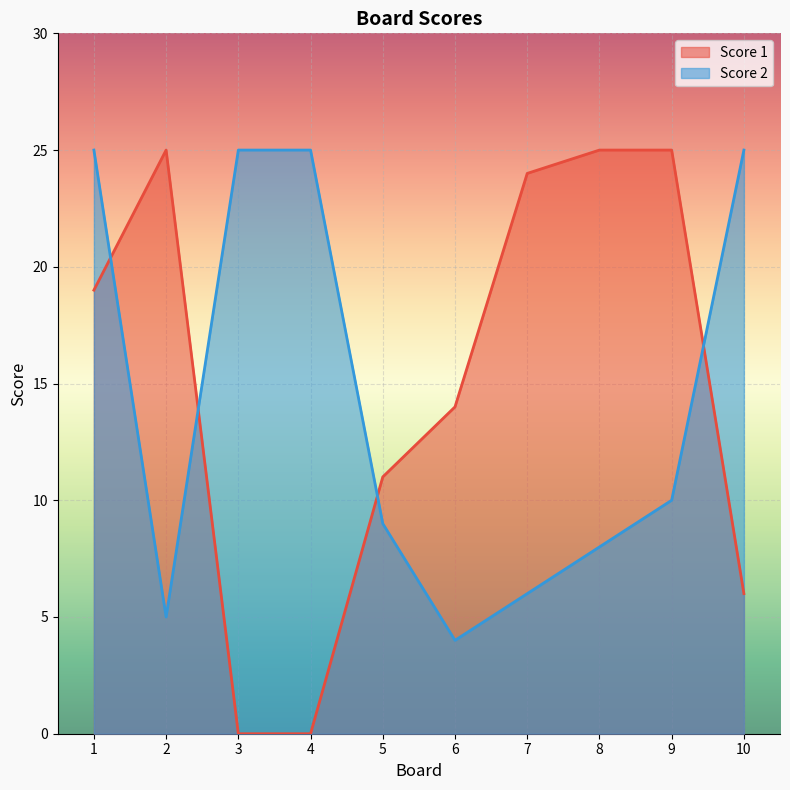

What are all the series names shown in the legend?

Score 1, Score 2